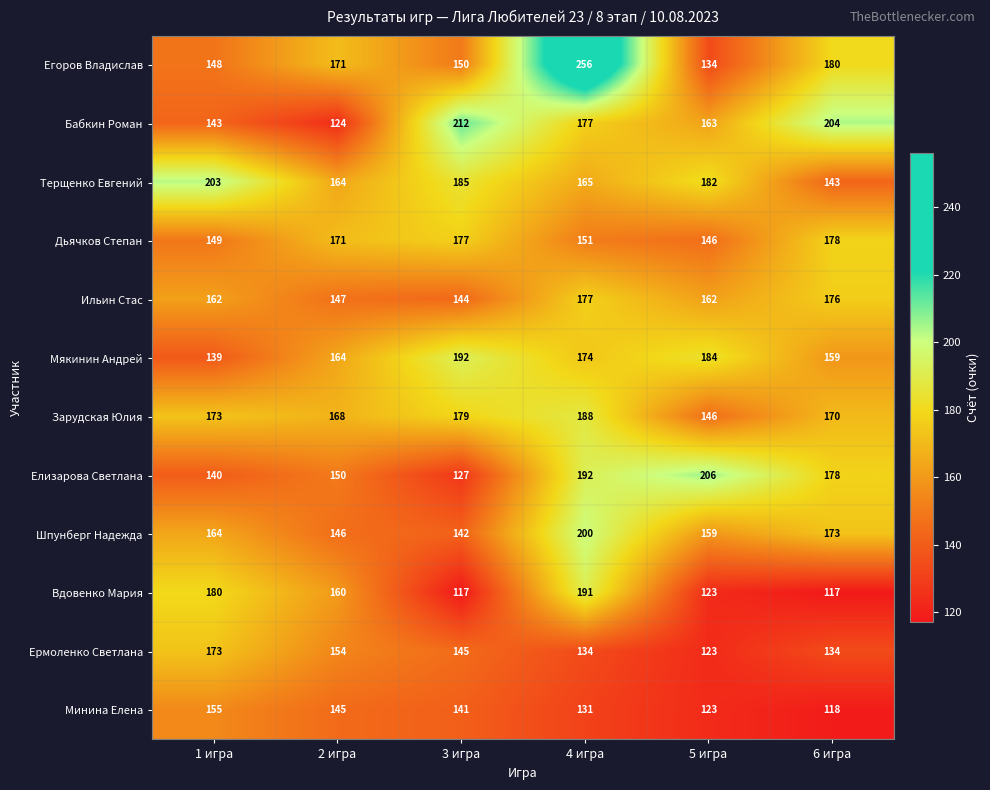

What is the total value across all series at 5 игра?

1851